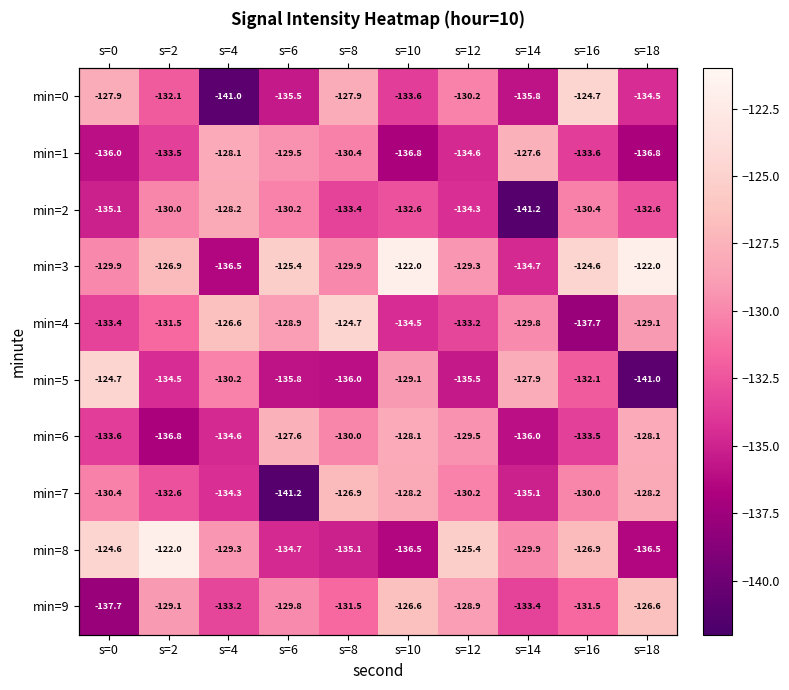

At how many categories does at least one series exceed -123?

3